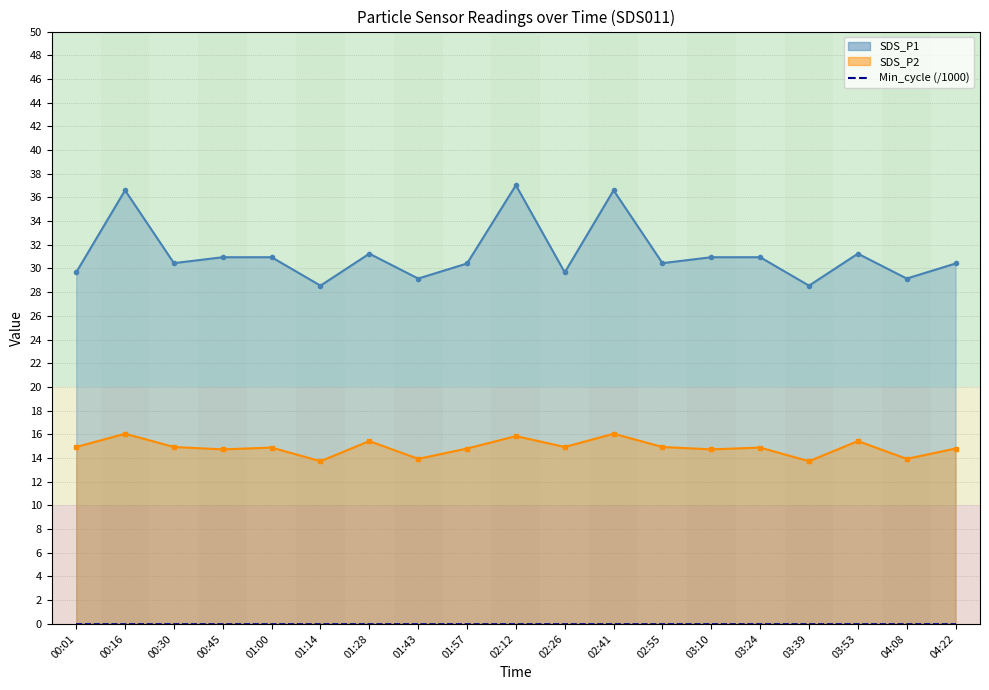

True or false: SDS_P2 has more than 1 interior local peaks.

True